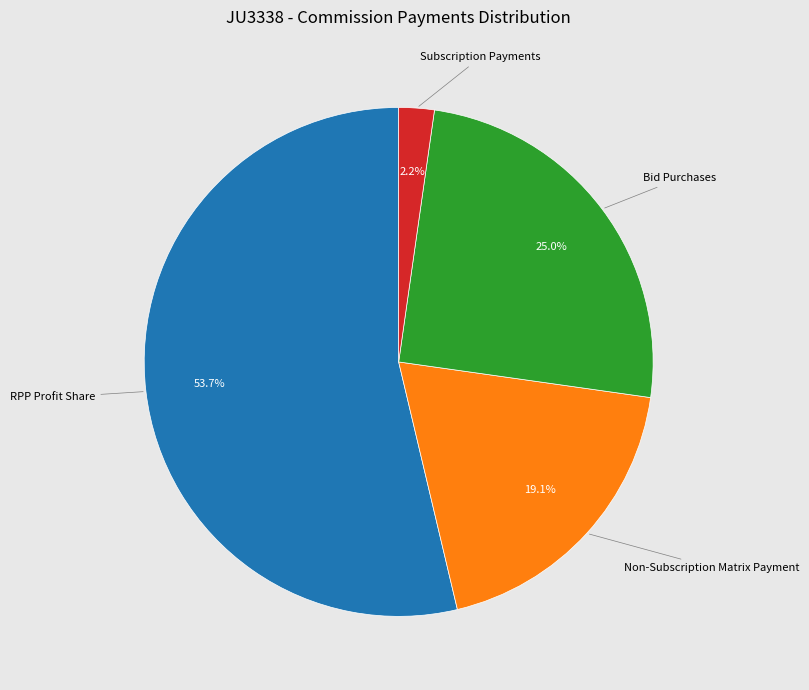

How many slices are in this pie chart?

4